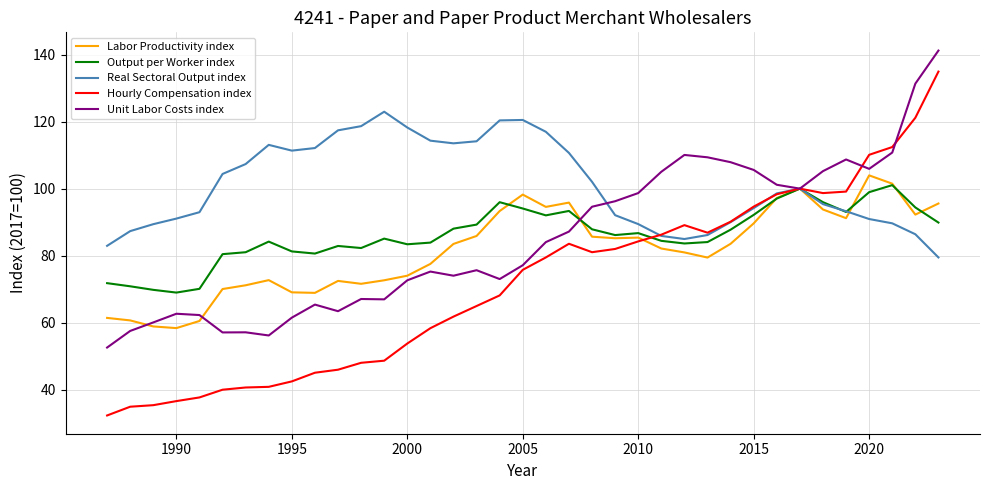

True or false: Unit Labor Costs index has more than 0 points higher than both neighbors.

True